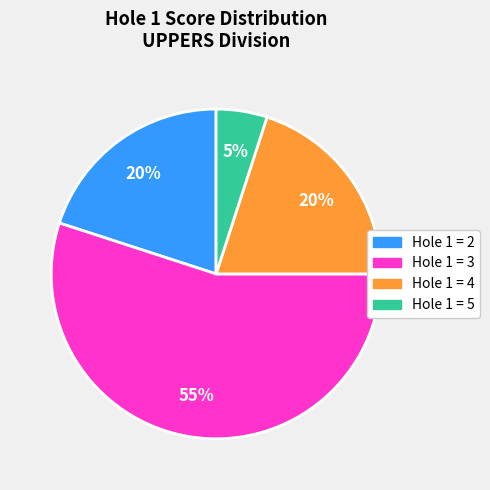

To the nearest percent, what is the difference between the largest and smallest slice percentages?

50%